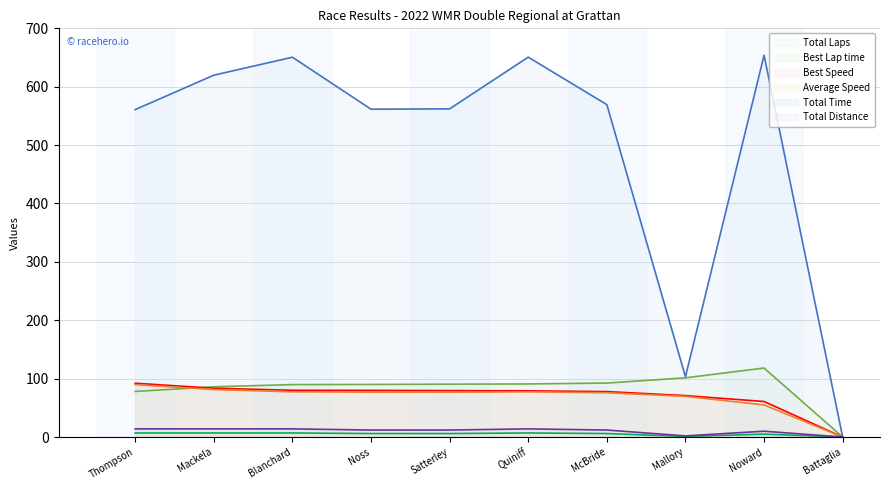

Reading right to left, transcribe all the data shown in this chart.

Total Laps: Battaglia=0.0	Noward=5.0	Mallory=1.0	McBride=6.0	Quiniff=7.0	Satterley=6.0	Noss=6.0	Blanchard=7.0	Mackela=7.0	Thompson=7.0
Best Lap time: Battaglia=0.0	Noward=118.2	Mallory=101.4	McBride=92.5	Quiniff=91.0	Satterley=90.5	Noss=90.1	Blanchard=89.9	Mackela=86.1	Thompson=78.1
Best Speed: Battaglia=0.0	Noward=60.9	Mallory=71.0	McBride=77.8	Quiniff=79.2	Satterley=79.5	Noss=79.9	Blanchard=80.1	Mackela=83.6	Thompson=92.2
Average Speed: Battaglia=0.0	Noward=55.1	Mallory=69.7	McBride=75.9	Quiniff=77.5	Satterley=76.9	Noss=76.9	Blanchard=77.5	Mackela=81.3	Thompson=89.9
Total Time: Battaglia=0.0	Noward=653.9	Mallory=103.3	McBride=569.3	Quiniff=650.7	Satterley=562.1	Noss=561.5	Blanchard=650.5	Mackela=619.8	Thompson=560.8
Total Distance: Battaglia=0.0	Noward=10.0	Mallory=2.0	McBride=12.0	Quiniff=14.0	Satterley=12.0	Noss=12.0	Blanchard=14.0	Mackela=14.0	Thompson=14.0